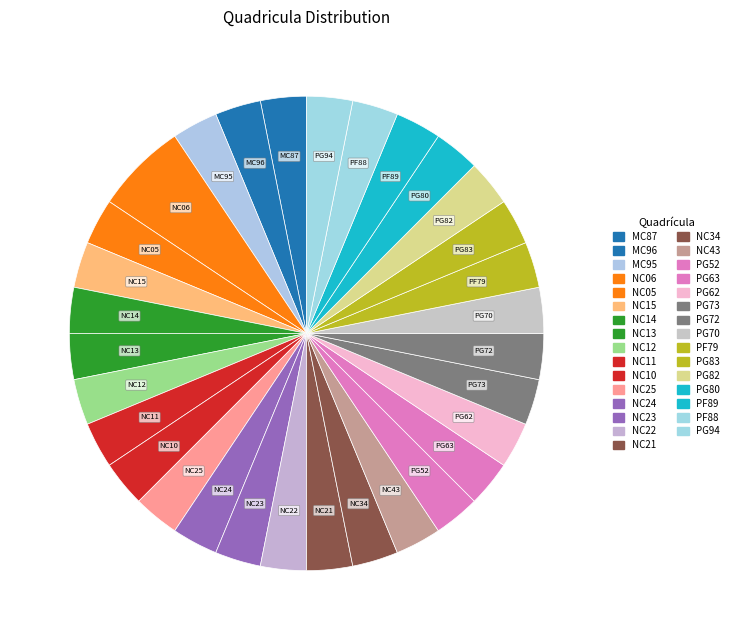

Does any single category account for the majority?

No